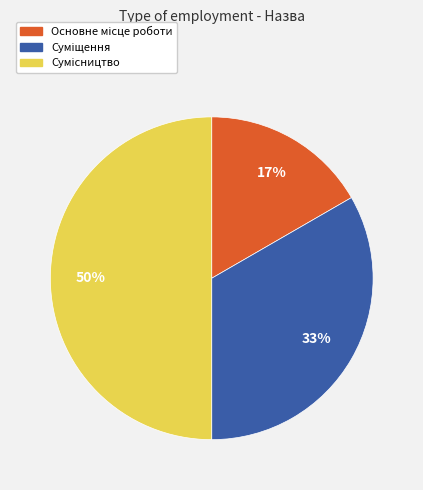

To the nearest percent, what is the difference between the largest and smallest slice percentages?

33%